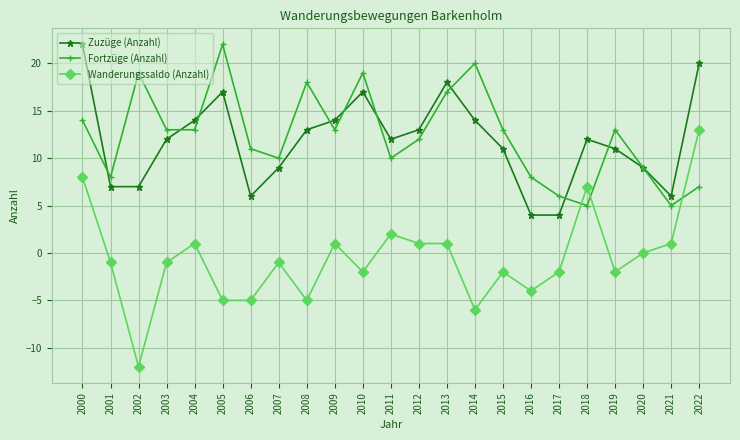

How many lines are shown in the chart?

3